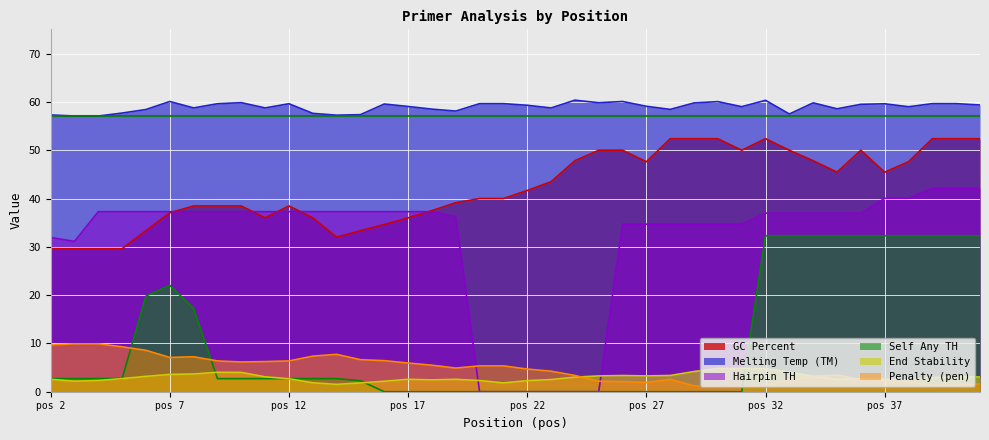

True or false: PRIMER_RIGHT_0_END_STABILITY and PRIMER_RIGHT_0_GC_PERCENT intersect in this chart.

False